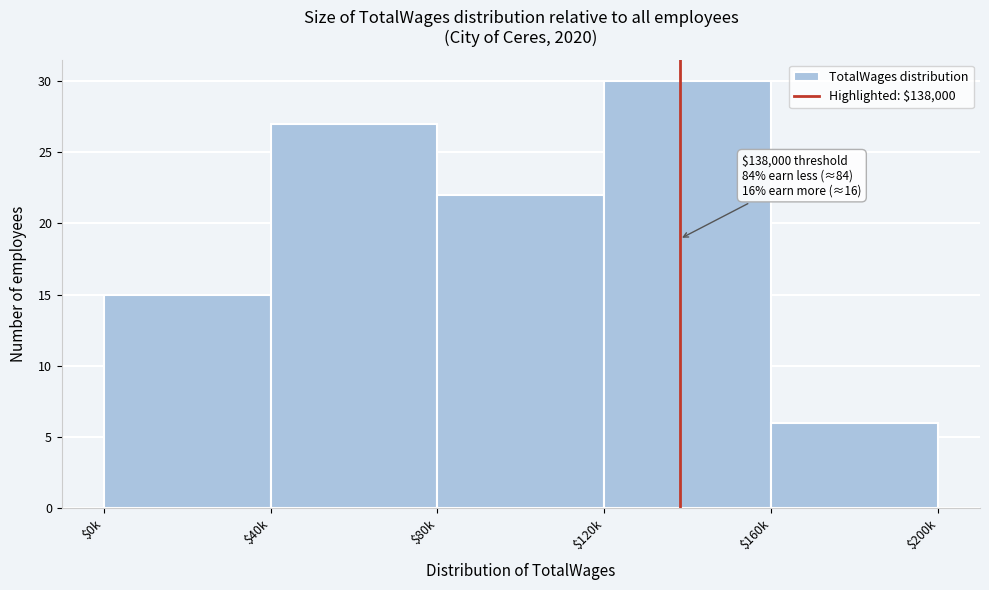

At which label is the value closest to 18?

$0k